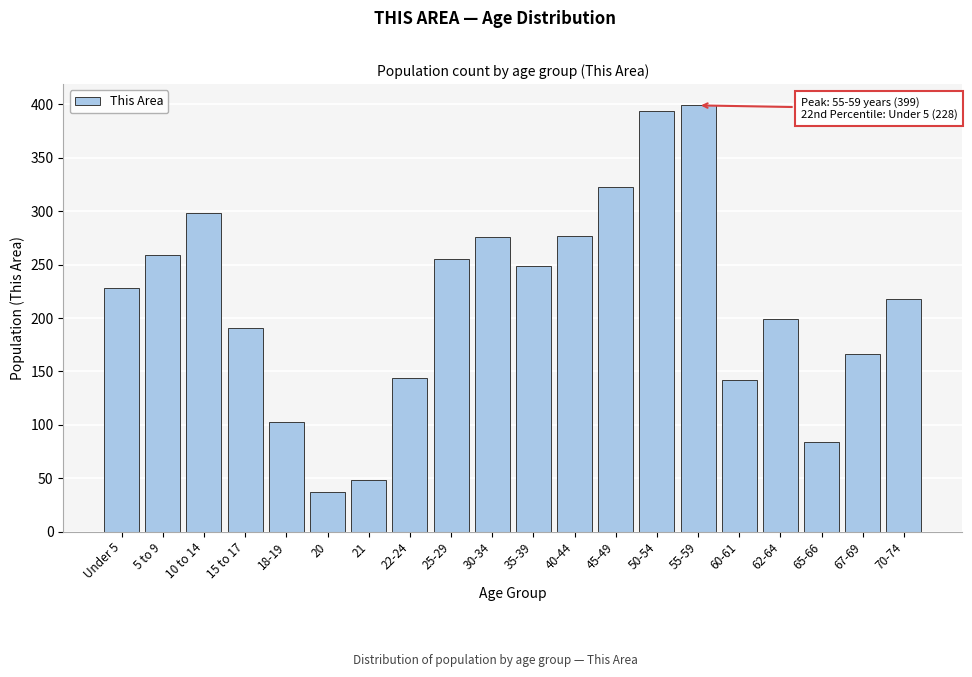

True or false: the data shows 62 at 22-24.

False